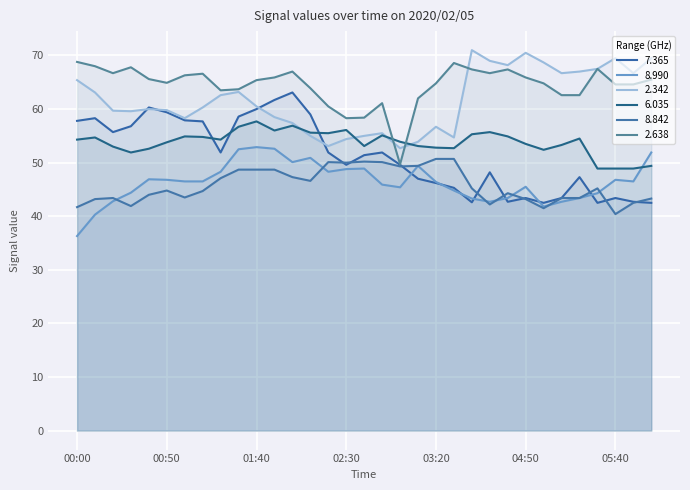

Is the value of 8.990 at 00:40 greater than the value of 8.842 at 03:20?

No